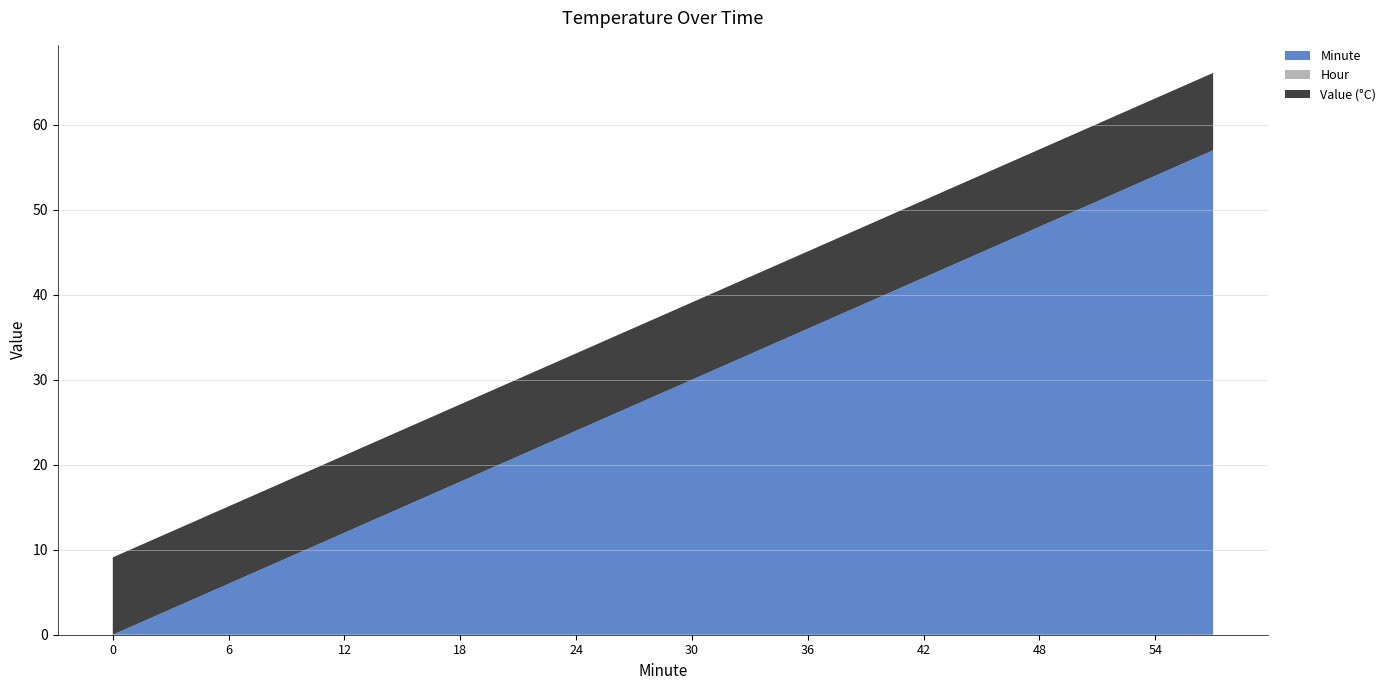

Reading left to right, list all the values displayed in this chart.

Value (°C): 0=9.1	3=9.1	6=9.1	9=9.1	12=9.1	15=9.1	18=9.1	21=9.1	24=9.1	27=9.1	30=9.1	33=9.1	36=9.1	39=9.1	42=9.1	45=9.1	48=9.1	51=9.1	54=9.1	57=9.1
Hour: 0=0.0	3=0.0	6=0.0	9=0.0	12=0.0	15=0.0	18=0.0	21=0.0	24=0.0	27=0.0	30=0.0	33=0.0	36=0.0	39=0.0	42=0.0	45=0.0	48=0.0	51=0.0	54=0.0	57=0.0
Minute: 0=0.0	3=3.0	6=6.0	9=9.0	12=12.0	15=15.0	18=18.0	21=21.0	24=24.0	27=27.0	30=30.0	33=33.0	36=36.0	39=39.0	42=42.0	45=45.0	48=48.0	51=51.0	54=54.0	57=57.0